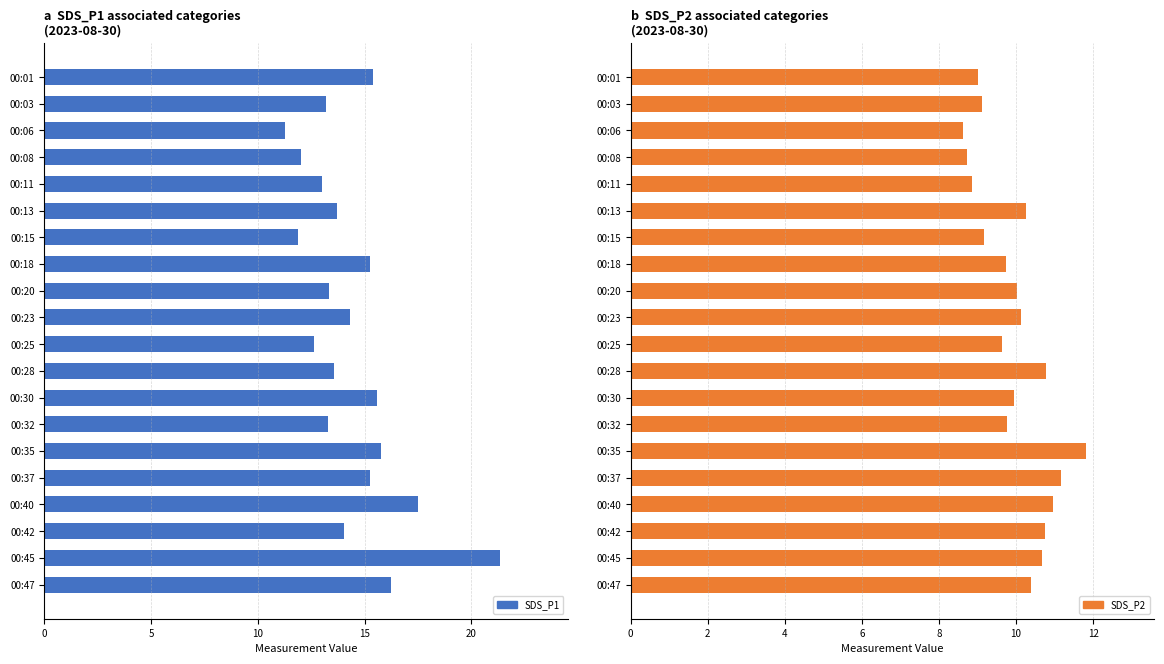

How many data points in SDS_P2 are above 10?

10